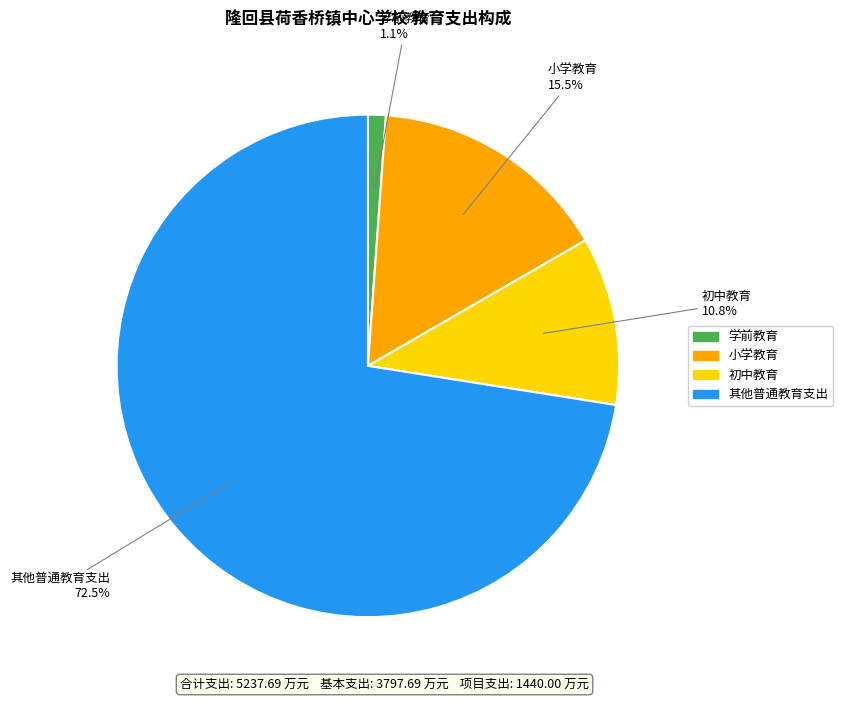

Combined, do 其他普通教育支出 and 小学教育 account for over 50%?

Yes